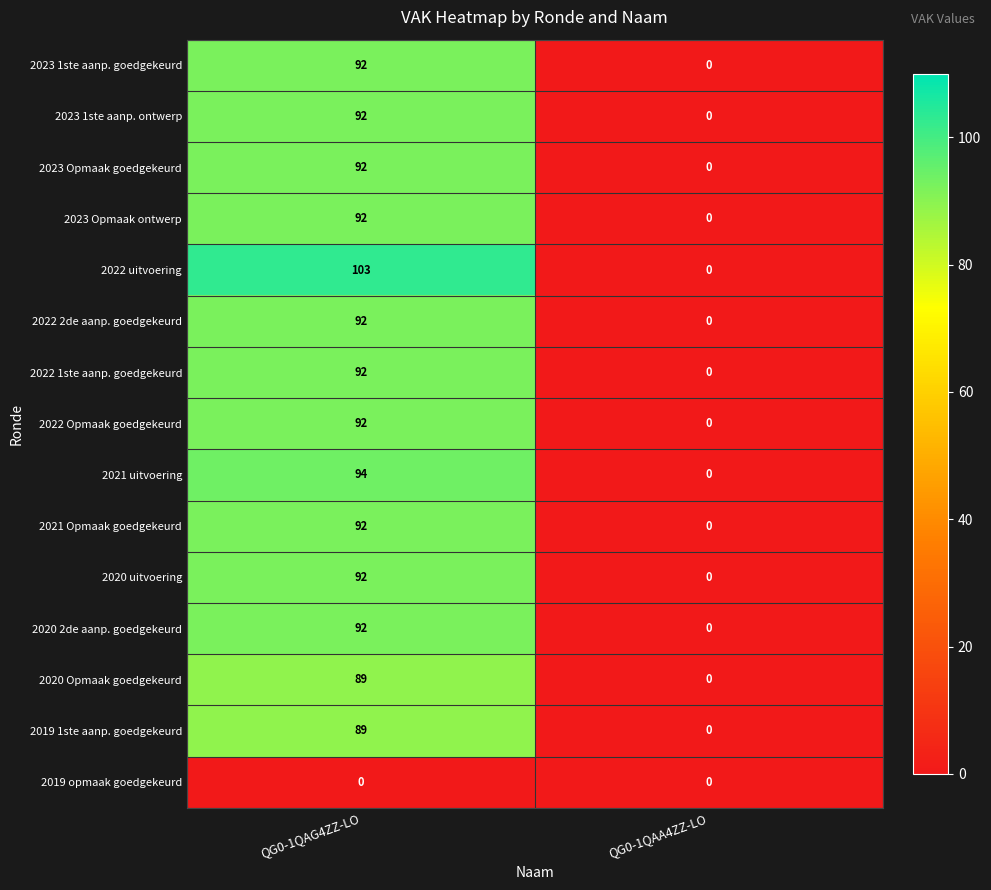

What is the sum of the 2022 Opmaak goedgekeurd values at QG0-1QAG4ZZ-LO and QG0-1QAA4ZZ-LO?

92